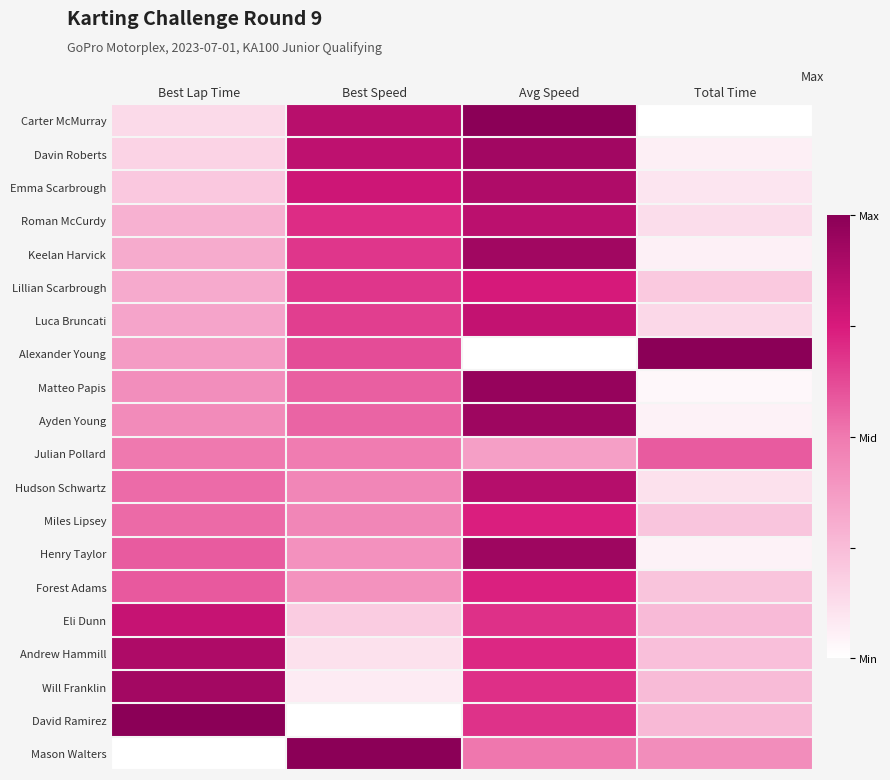

Reading right to left, list all the values displayed in this chart.

Carter McMurray: Total Time=0.0	Avg Speed=1.0	Best Speed=0.9	Best Lap Time=0.1
Davin Roberts: Total Time=0.1	Avg Speed=0.9	Best Speed=0.8	Best Lap Time=0.2
Emma Scarbrough: Total Time=0.1	Avg Speed=0.9	Best Speed=0.8	Best Lap Time=0.2
Roman McCurdy: Total Time=0.1	Avg Speed=0.8	Best Speed=0.7	Best Lap Time=0.3
Keelan Harvick: Total Time=0.1	Avg Speed=0.9	Best Speed=0.7	Best Lap Time=0.3
Lillian Scarbrough: Total Time=0.2	Avg Speed=0.8	Best Speed=0.7	Best Lap Time=0.3
Luca Bruncati: Total Time=0.1	Avg Speed=0.8	Best Speed=0.7	Best Lap Time=0.3
Alexander Young: Total Time=1.0	Avg Speed=0.0	Best Speed=0.6	Best Lap Time=0.4
Matteo Papis: Total Time=0.0	Avg Speed=1.0	Best Speed=0.6	Best Lap Time=0.4
Ayden Young: Total Time=0.0	Avg Speed=0.9	Best Speed=0.6	Best Lap Time=0.4
Julian Pollard: Total Time=0.6	Avg Speed=0.4	Best Speed=0.5	Best Lap Time=0.5
Hudson Schwartz: Total Time=0.1	Avg Speed=0.9	Best Speed=0.5	Best Lap Time=0.5
Miles Lipsey: Total Time=0.2	Avg Speed=0.7	Best Speed=0.5	Best Lap Time=0.5
Henry Taylor: Total Time=0.1	Avg Speed=0.9	Best Speed=0.4	Best Lap Time=0.6
Forest Adams: Total Time=0.2	Avg Speed=0.7	Best Speed=0.4	Best Lap Time=0.6
Eli Dunn: Total Time=0.3	Avg Speed=0.7	Best Speed=0.2	Best Lap Time=0.8
Andrew Hammill: Total Time=0.2	Avg Speed=0.7	Best Speed=0.1	Best Lap Time=0.9
Will Franklin: Total Time=0.3	Avg Speed=0.7	Best Speed=0.1	Best Lap Time=0.9
David Ramirez: Total Time=0.3	Avg Speed=0.7	Best Speed=0.0	Best Lap Time=1.0
Mason Walters: Total Time=0.4	Avg Speed=0.5	Best Speed=1.0	Best Lap Time=0.0